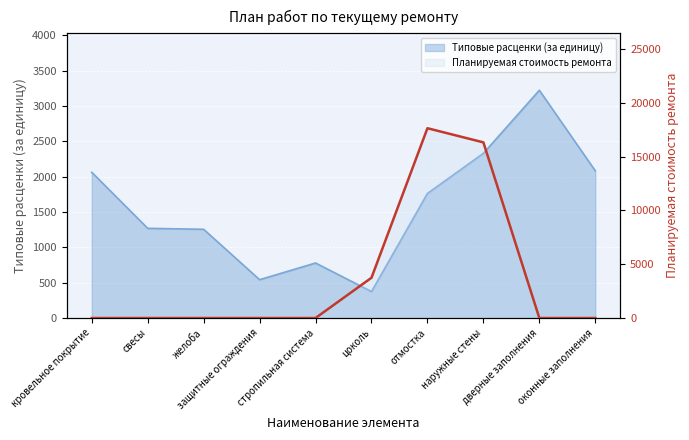

Does the chart display data point markers on the line(s)?

No